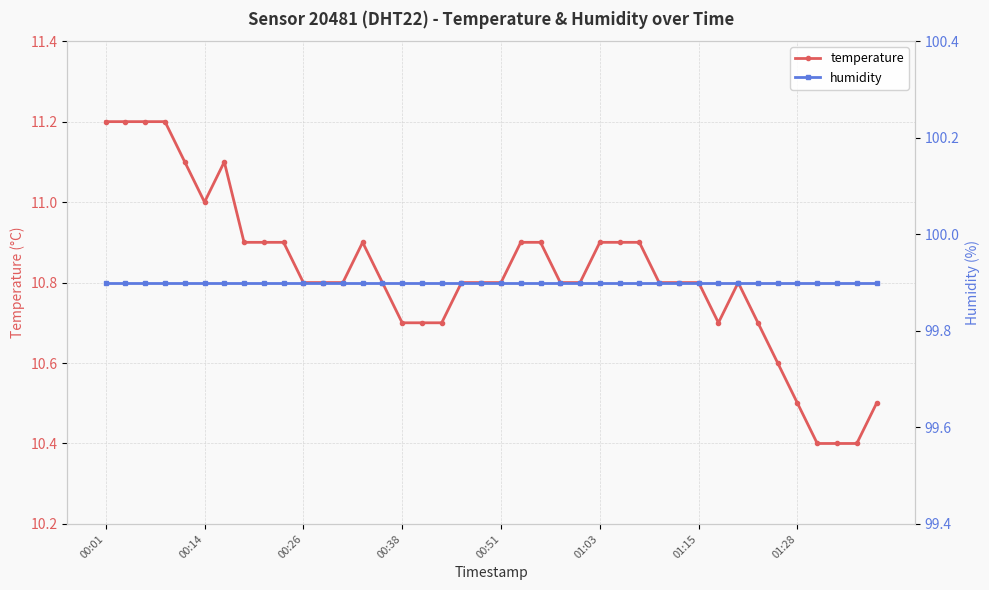

What is the difference between the maximum and minimum values in the temperature series?

0.8